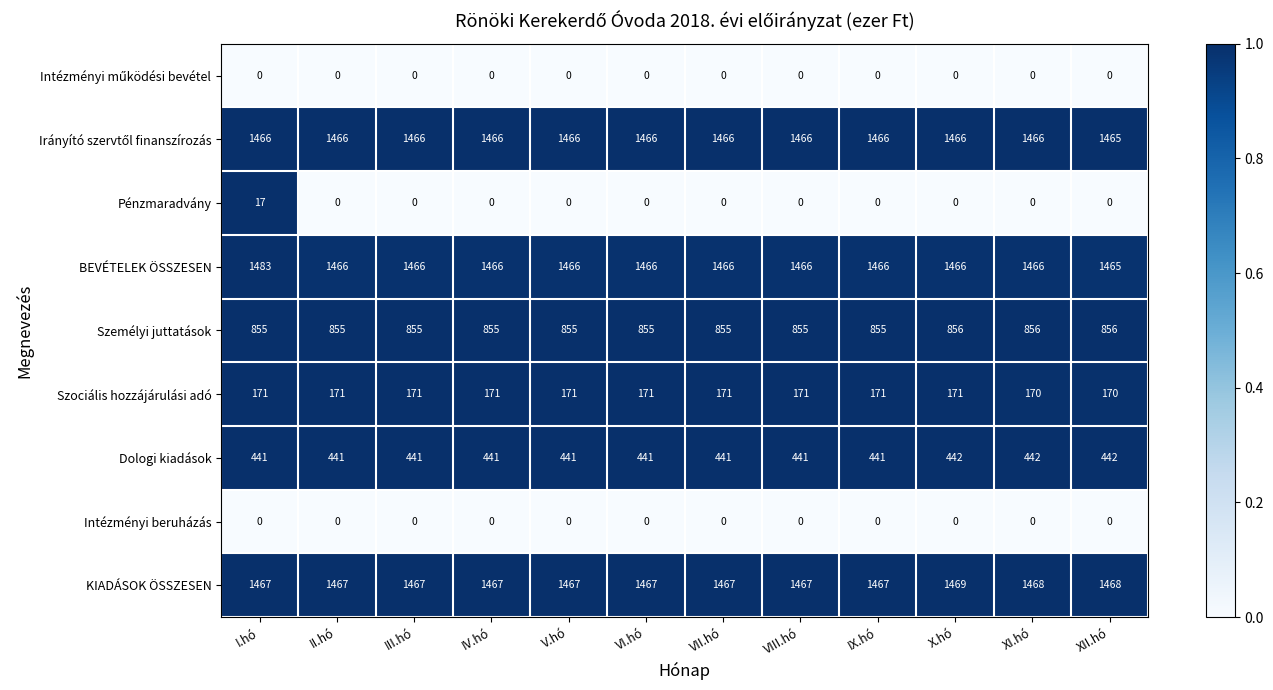

At which category does the chart reach its peak across all series?

I.hó